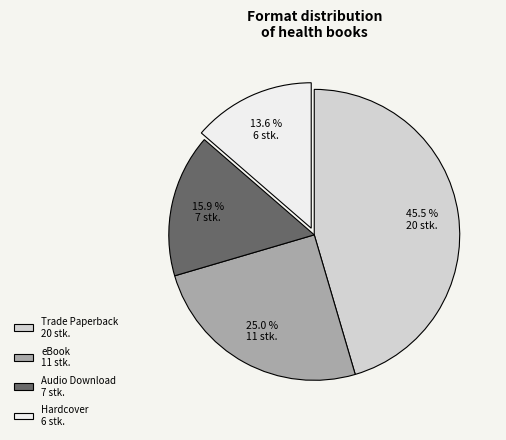

How many segments does this pie chart have?

4